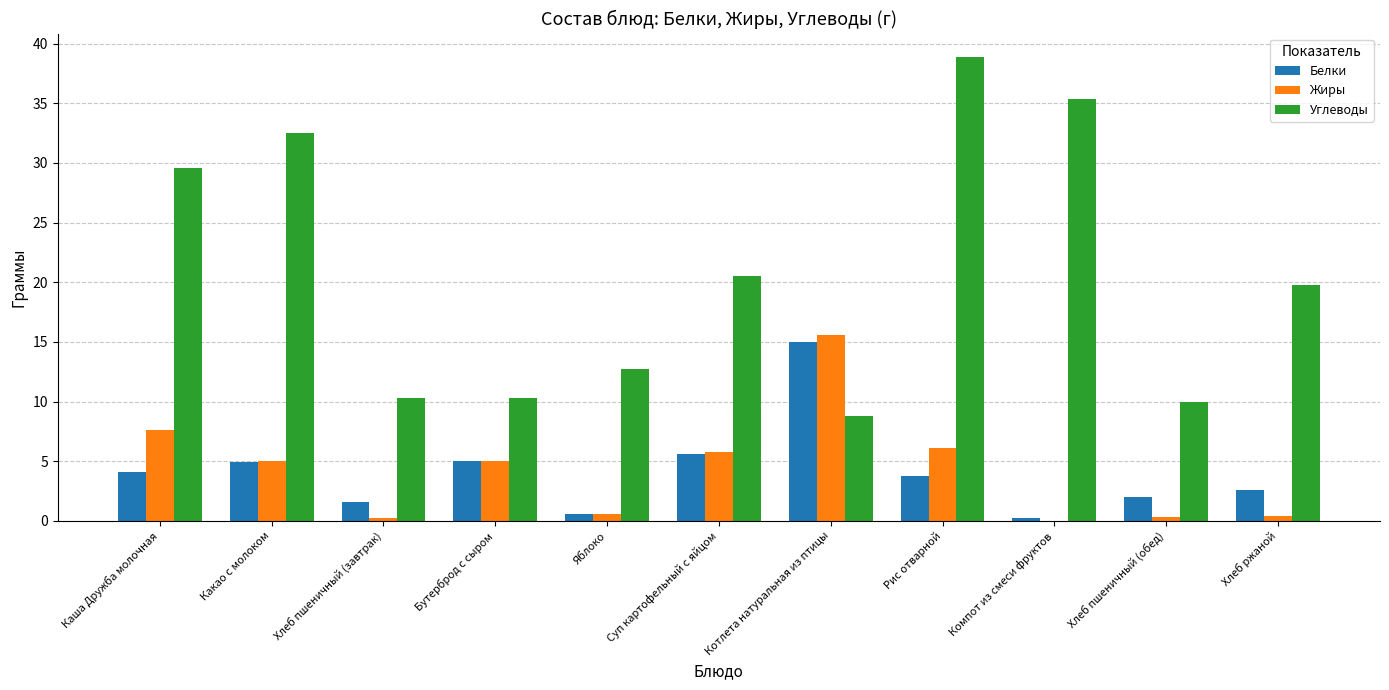

What value does the Жиры series have at Бутерброд с сыром?

5.0